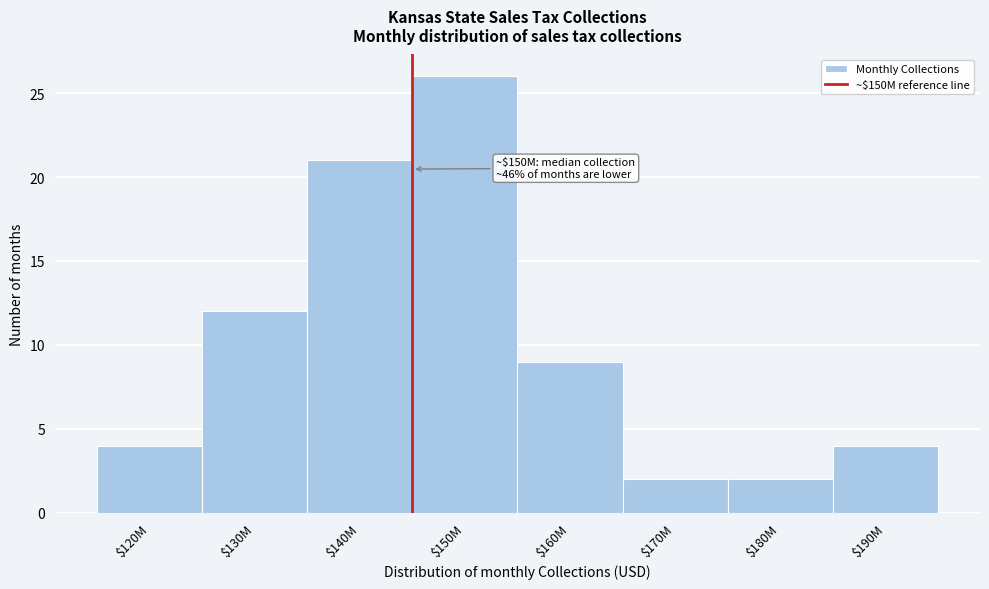

Reading left to right, what are all the values shown in this chart?

4	12	21	26	9	2	2	4